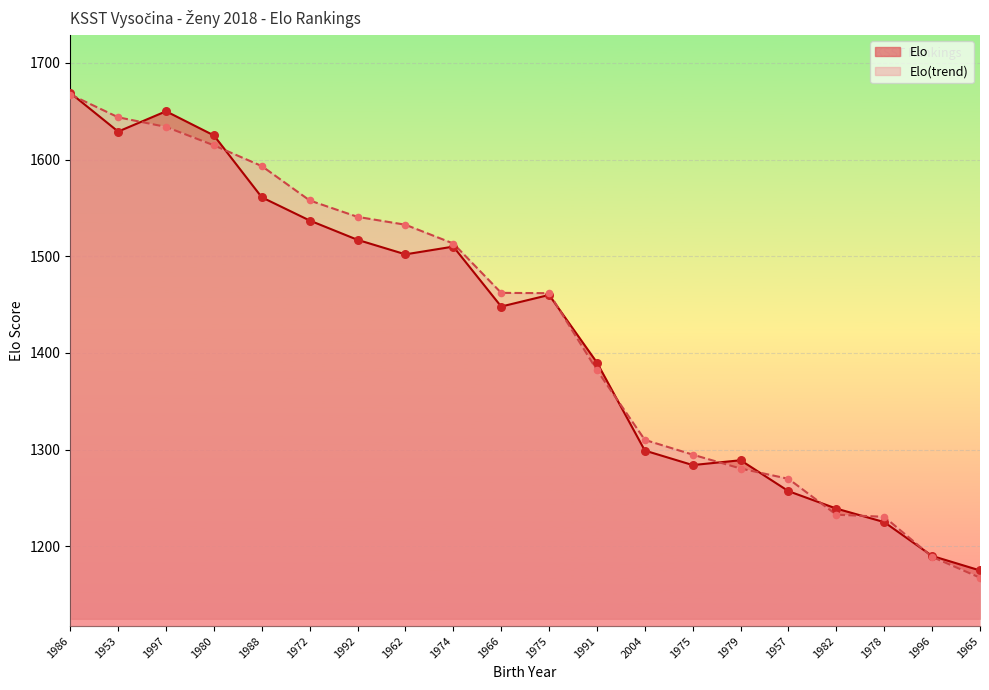

At which category is the sum across all series the highest?

1986